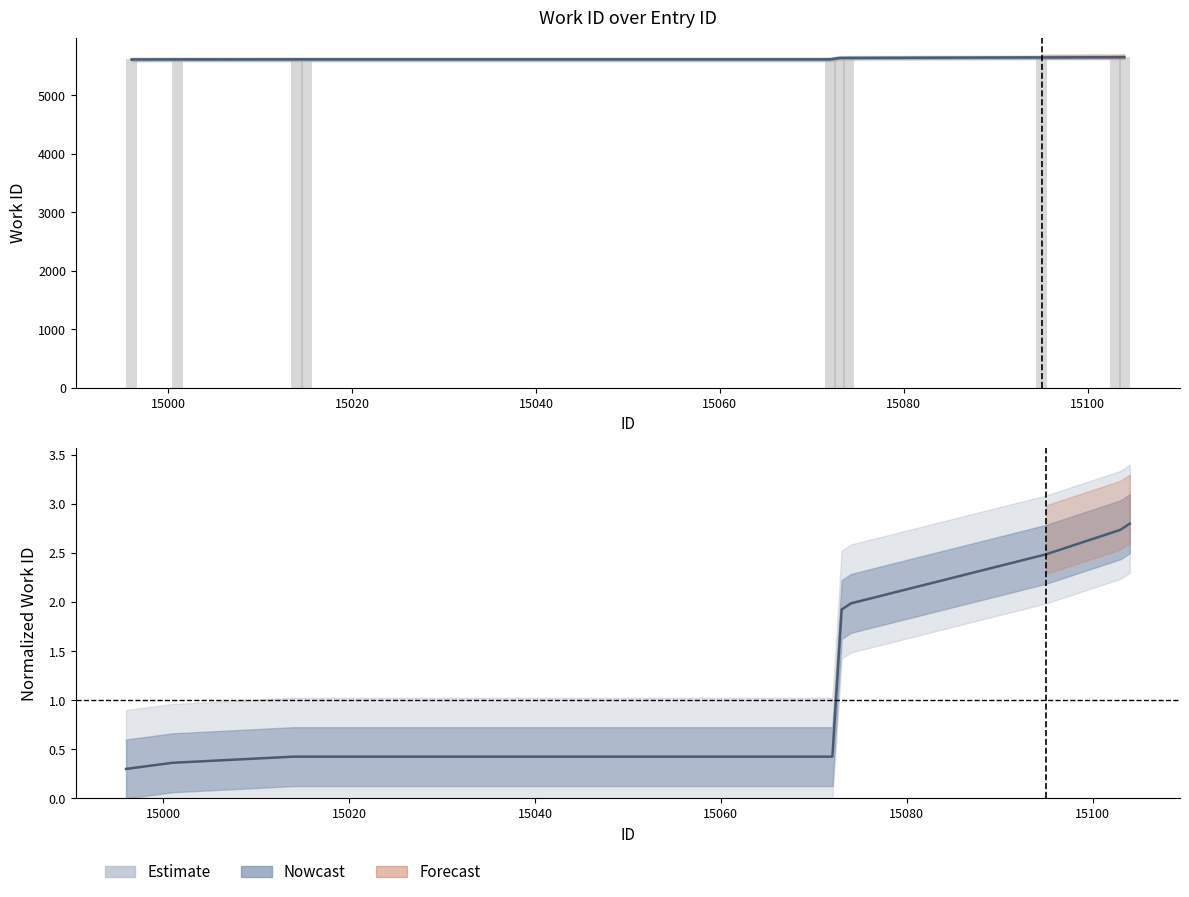

Between 15104 and 15001, which is larger?

15104